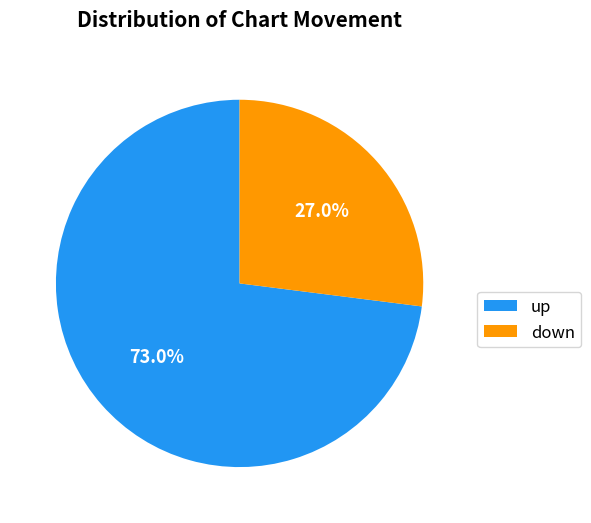

True or false: down accounts for 27% of the total.

True